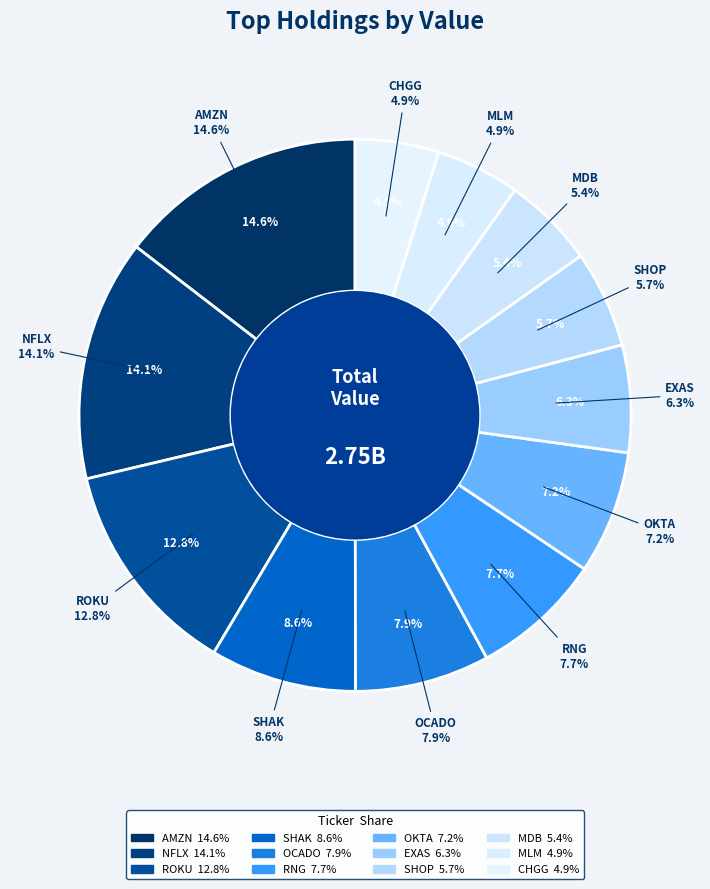

How many segments does this pie chart have?

12